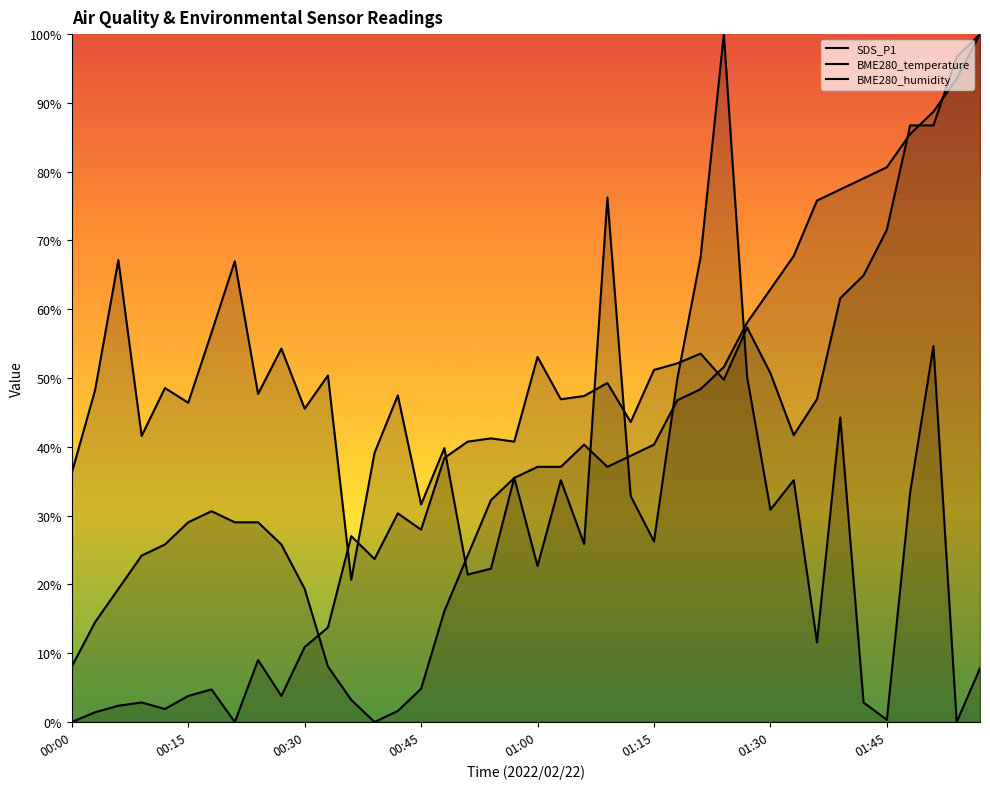

What is the difference between the maximum and minimum values in the BME280_temperature series?

100.0